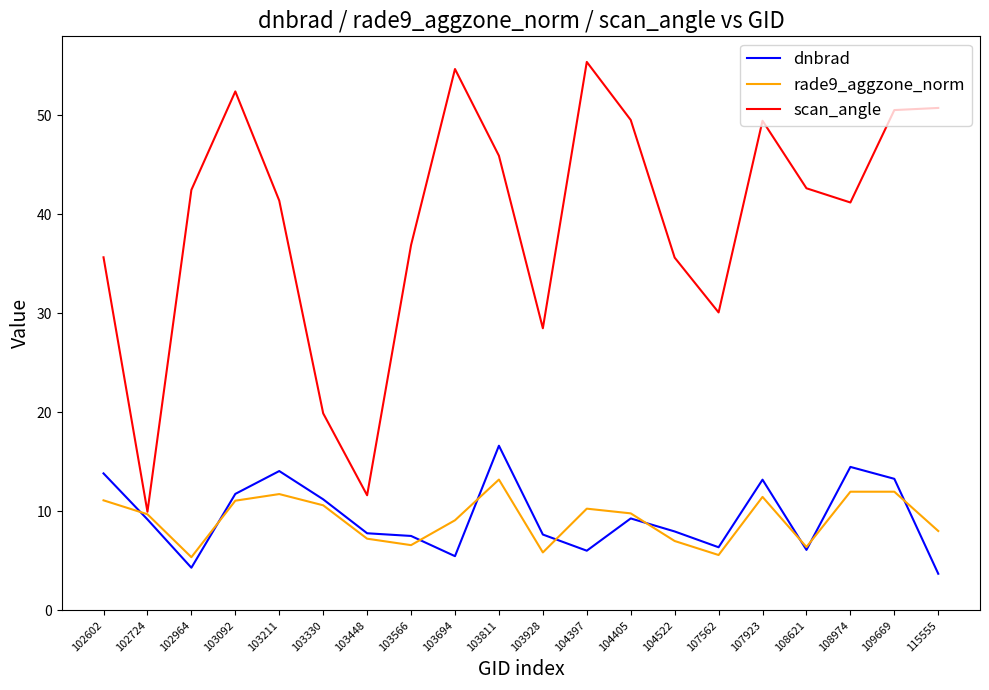

Which series has the largest range (max minus min)?

scan_angle